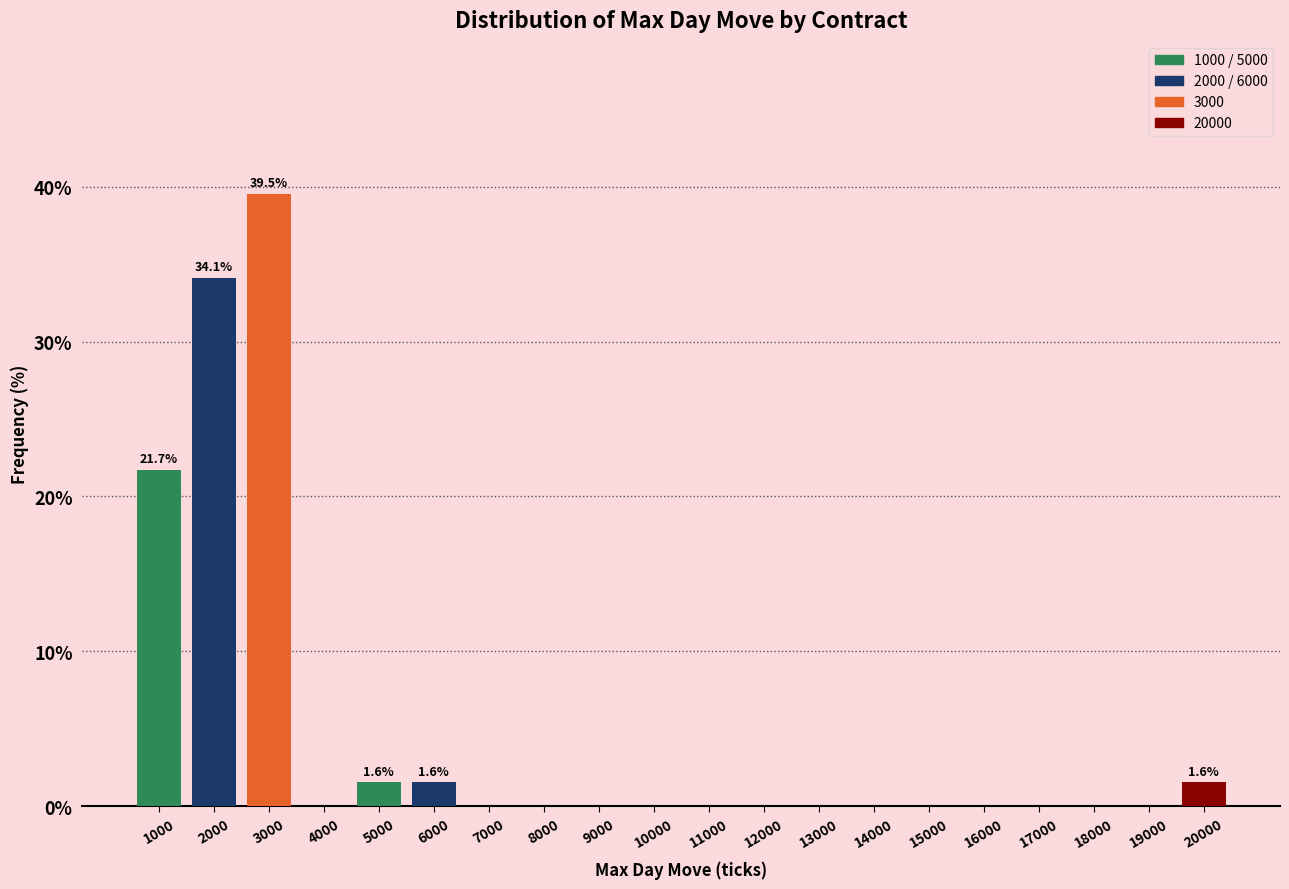

Reading left to right, extract all data points from this chart.

1000=21.7	2000=34.1	3000=39.5	4000=0.0	5000=1.6	6000=1.6	7000=0.0	8000=0.0	9000=0.0	10000=0.0	11000=0.0	12000=0.0	13000=0.0	14000=0.0	15000=0.0	16000=0.0	17000=0.0	18000=0.0	19000=0.0	20000=1.6